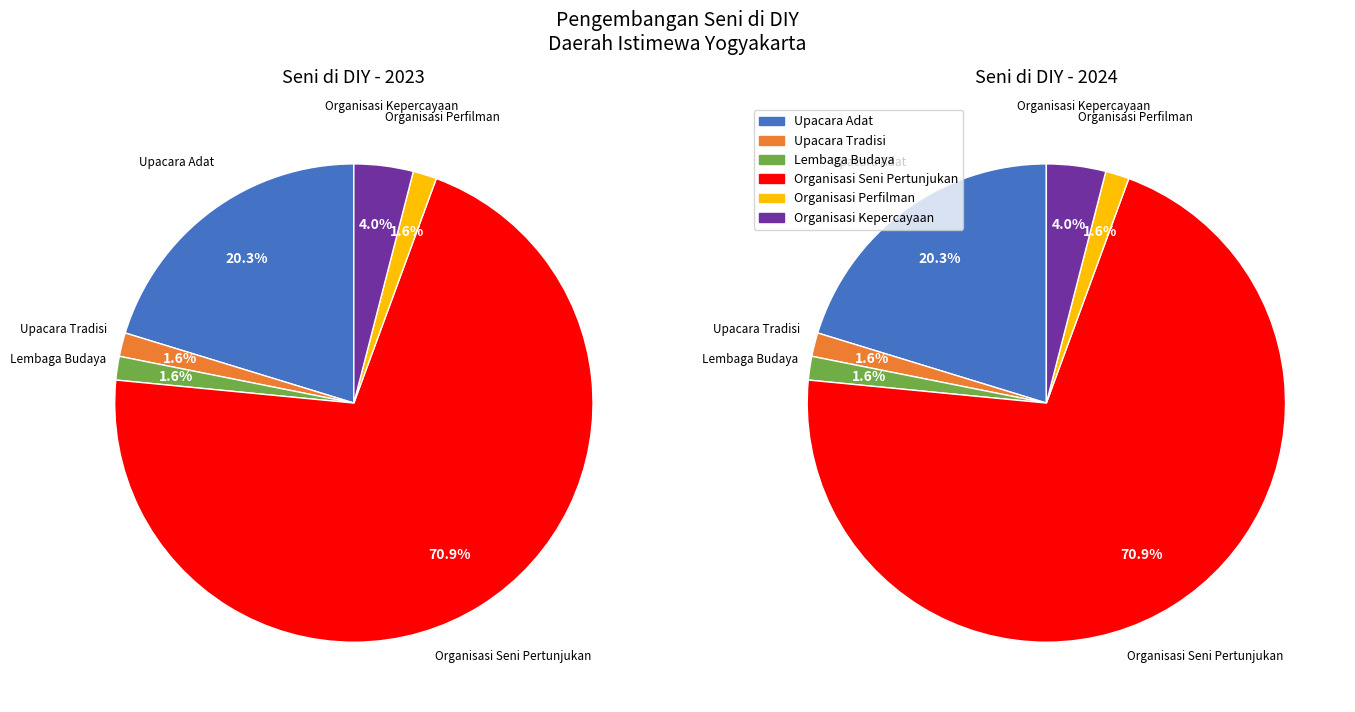

Does Organisasi Seni Pertunjukan represent more than half of the total?

Yes